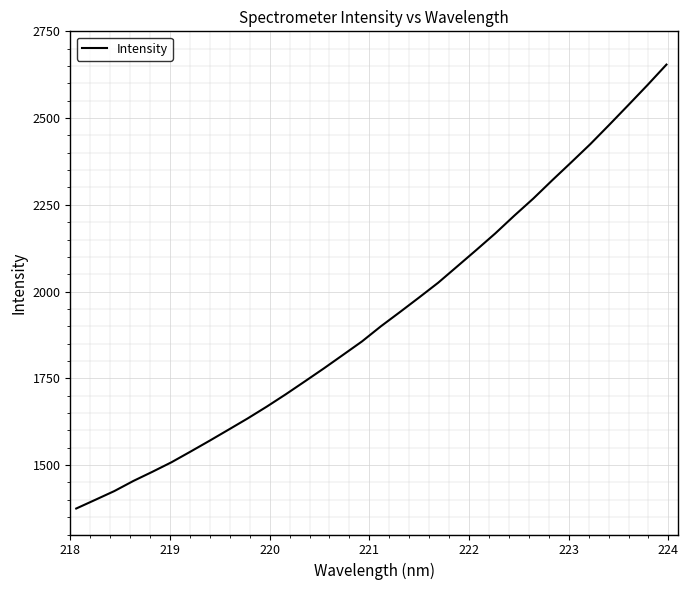

What is the difference between the maximum and second lowest values?

1254.2